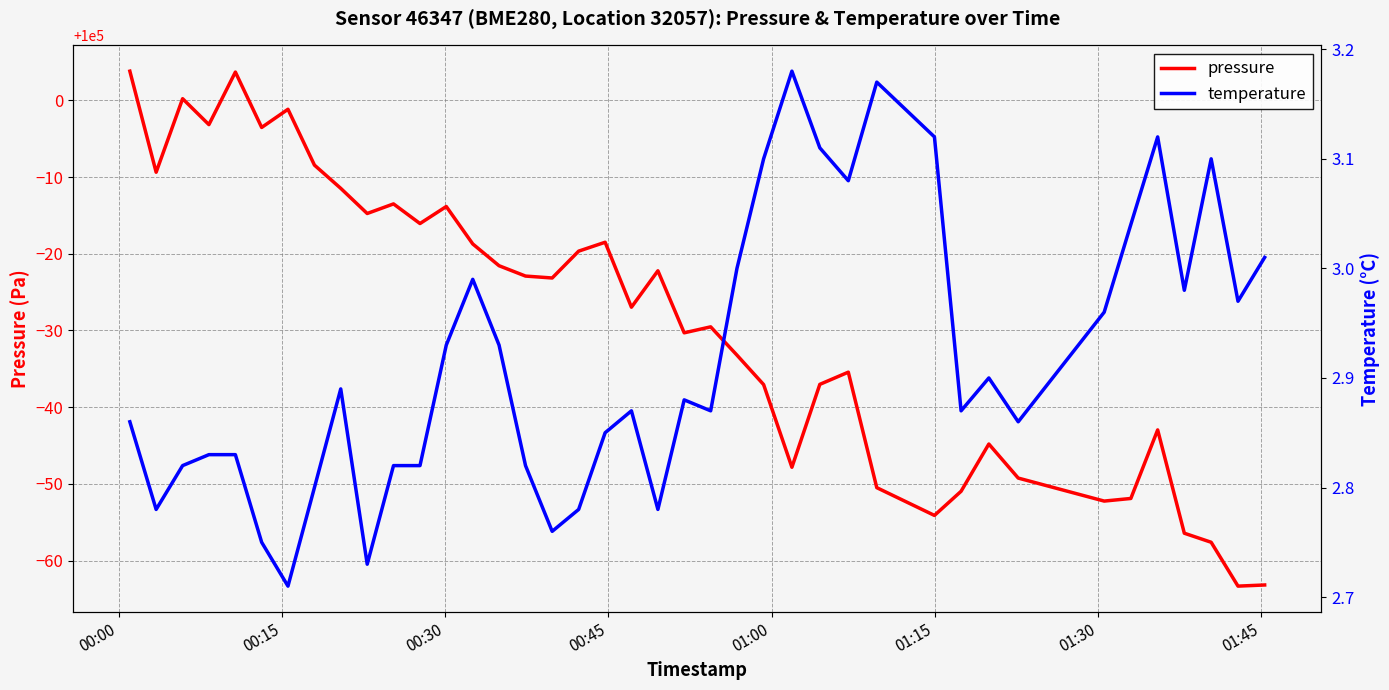

Which series has the largest total across all categories?

pressure